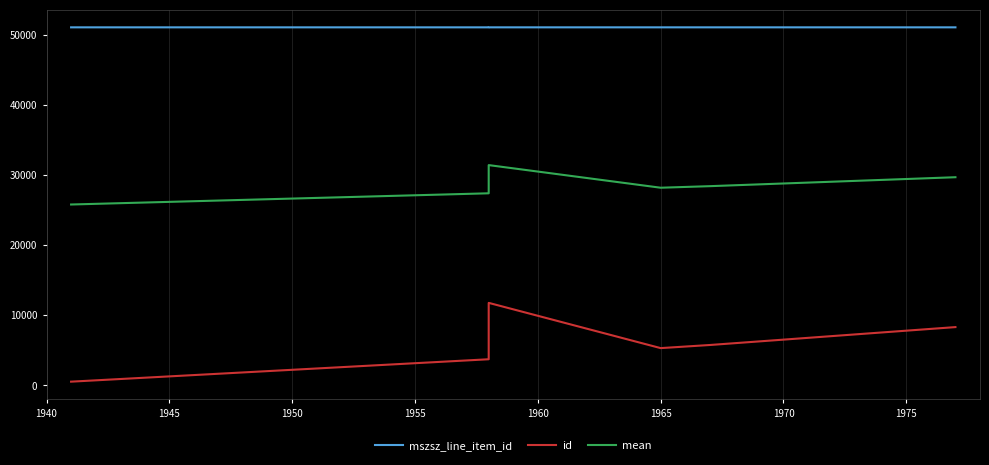

What are all the series names shown in the legend?

mszsz_line_item_id, id, mean